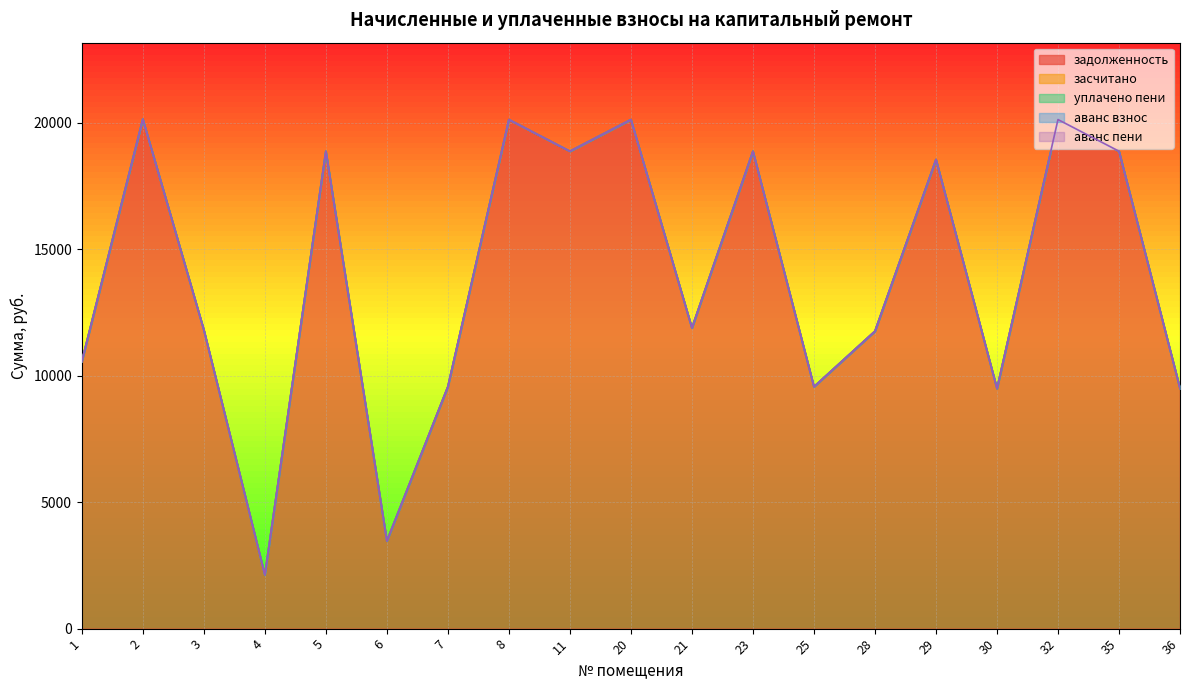

Reading left to right, list all the values displayed in this chart.

задолженность: 1=10559.8	2=20139.8	3=11811.8	4=2125.9	5=18869.8	6=3465.5	7=9561.9	8=20121.7	11=18869.8	20=20121.7	21=11884.4	23=18869.8	25=9561.9	28=11757.4	29=18543.1	30=9489.3	32=20121.7	35=18869.8	36=9489.3
засчитано: 1=0.0	2=0.0	3=0.0	4=0.0	5=0.0	6=0.0	7=0.0	8=0.0	11=0.0	20=0.0	21=0.0	23=0.0	25=0.0	28=0.0	29=0.0	30=0.0	32=0.0	35=0.0	36=0.0
уплачено пени: 1=0.0	2=0.0	3=0.0	4=0.0	5=0.0	6=0.0	7=0.0	8=0.0	11=0.0	20=0.0	21=0.0	23=0.0	25=0.0	28=0.0	29=0.0	30=0.0	32=0.0	35=0.0	36=0.0
аванс взнос: 1=0.0	2=0.0	3=0.0	4=0.0	5=0.0	6=0.0	7=0.0	8=0.0	11=0.0	20=0.0	21=0.0	23=0.0	25=0.0	28=0.0	29=0.0	30=0.0	32=0.0	35=0.0	36=0.0
аванс пени: 1=0.0	2=0.0	3=0.0	4=0.0	5=0.0	6=0.0	7=0.0	8=0.0	11=0.0	20=0.0	21=0.0	23=0.0	25=0.0	28=0.0	29=0.0	30=0.0	32=0.0	35=0.0	36=0.0